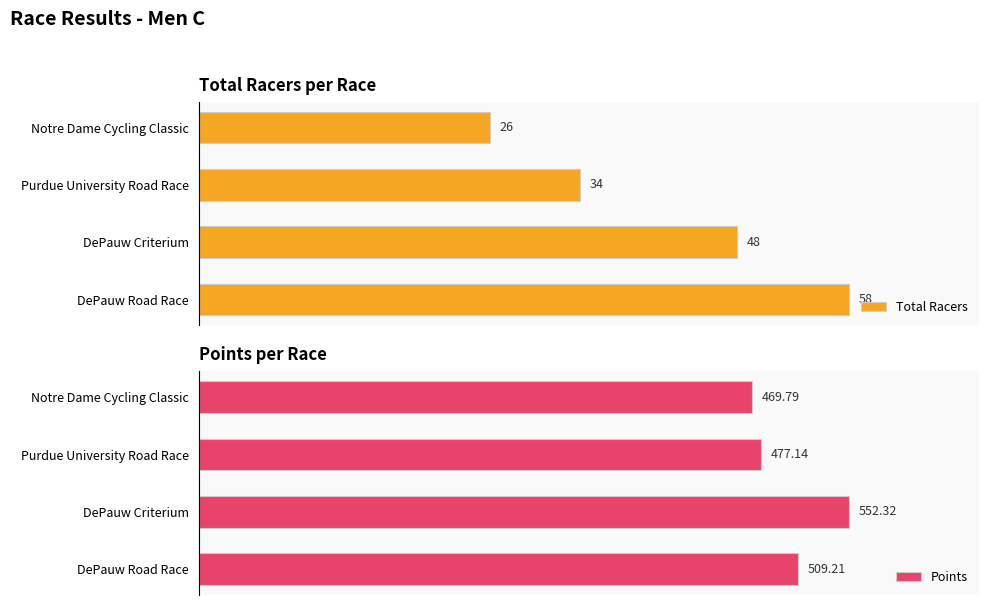

List the series in order of their overall mean, highest first.

Points, Total Racers